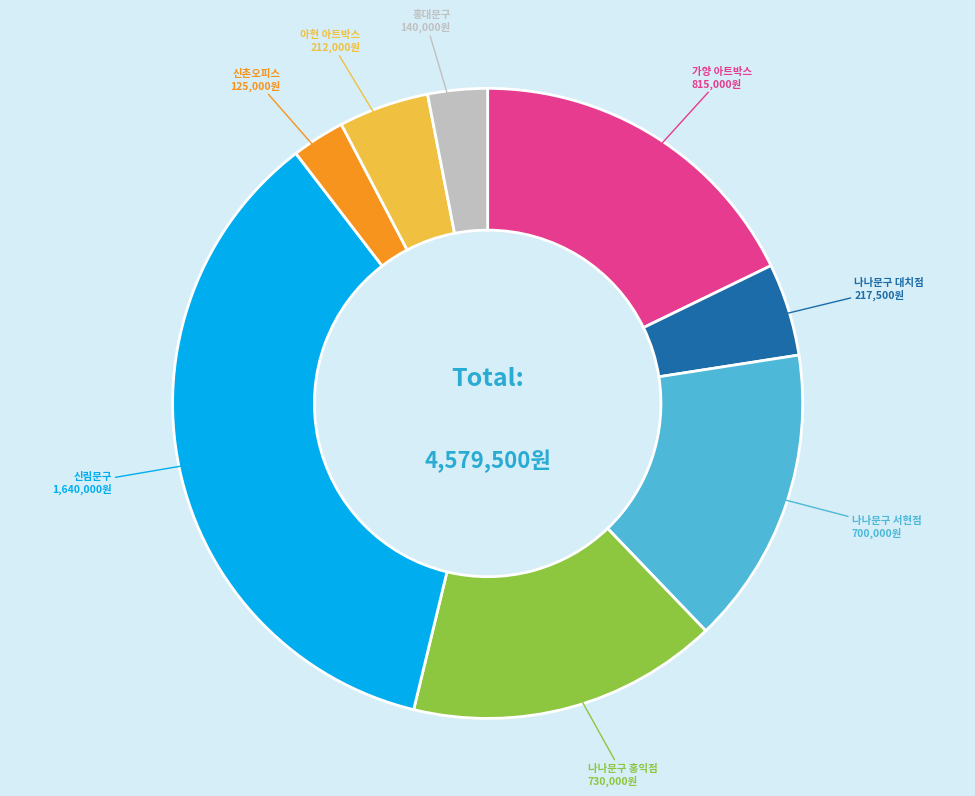

Do 아현 아트박스 and 신림문구 together represent more than half of the pie?

No